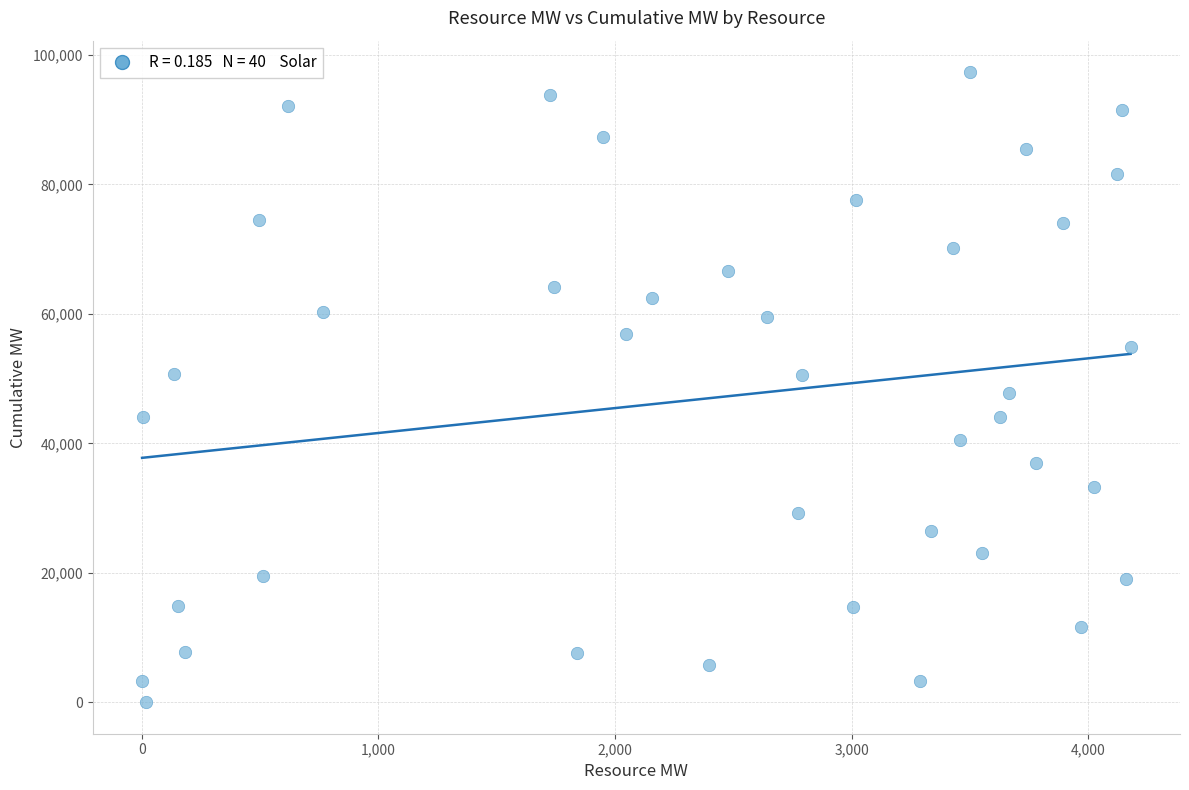

What is the range of X values (max minus min)?

4178.1